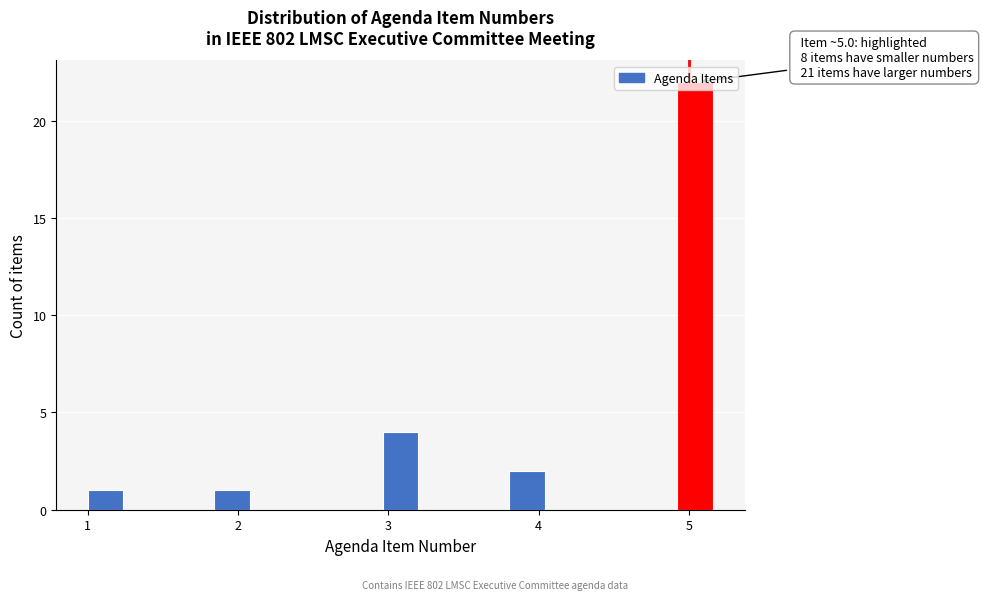

Around what value on the x-axis is the tallest bar? Give the approximate position of its centre, as read against the axis.

5.0